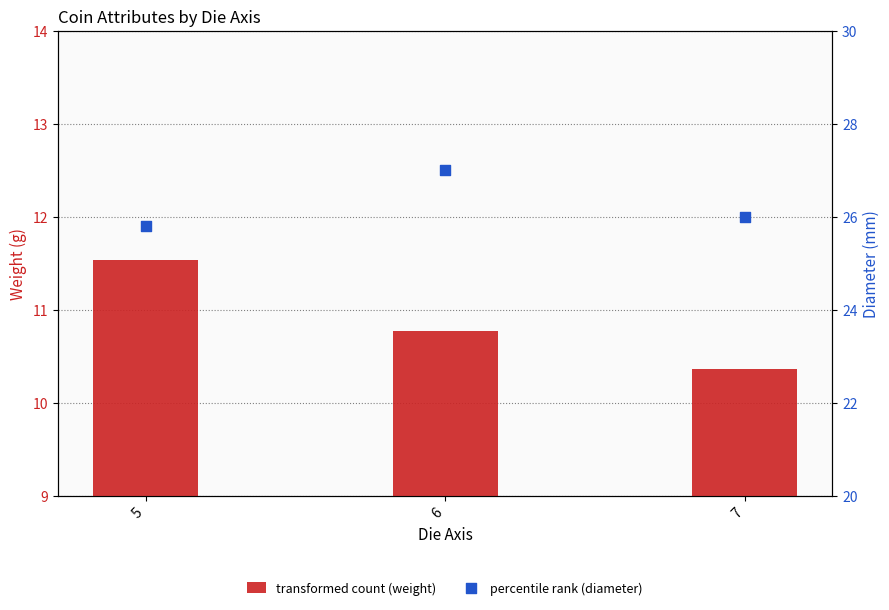

Which series reaches the minimum Y coordinate?

weight